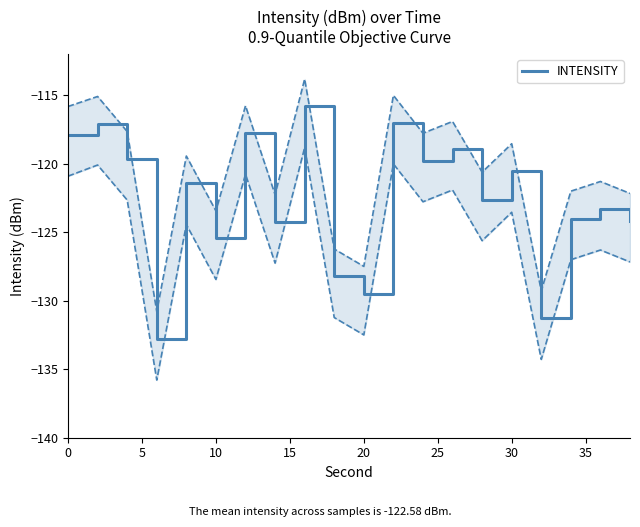

How many lines are shown in the chart?

1